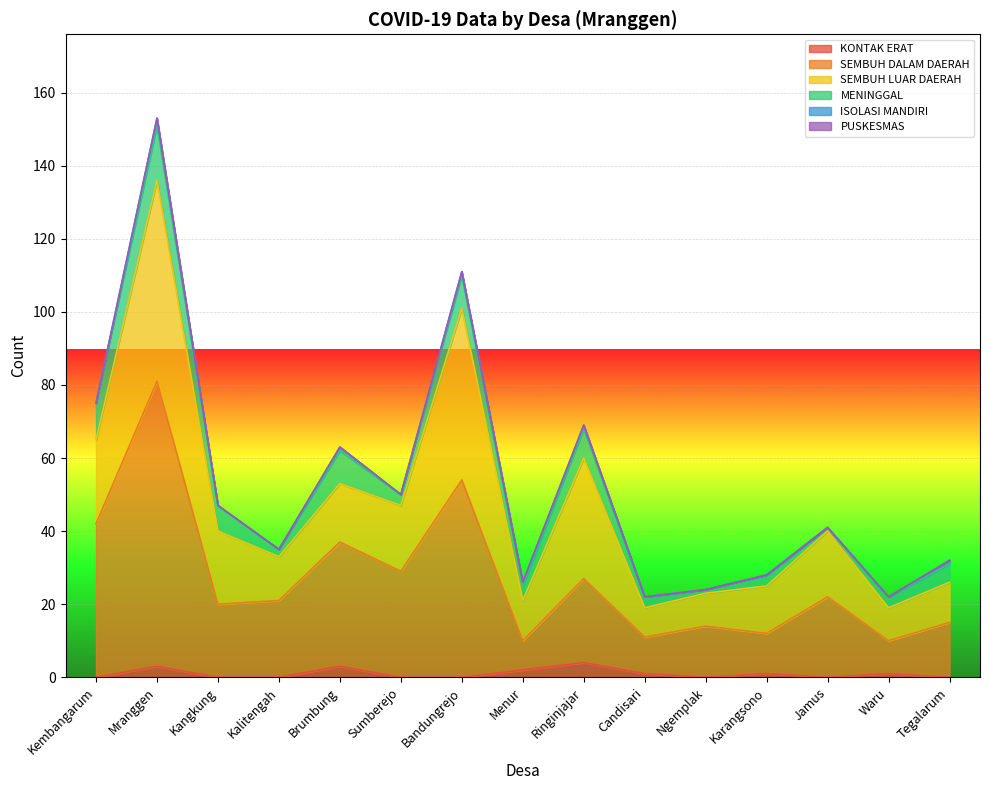

In KONTAK ERAT, how many points are higher than both neighbors (excluding endpoints)?

5